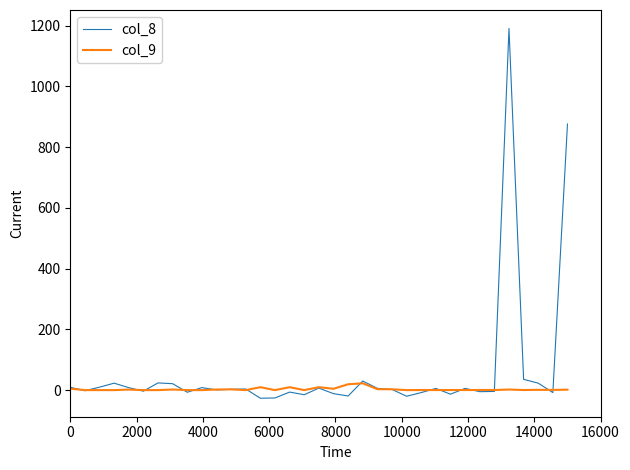

Rank the series by their maximum value, from highest to lowest.

col_8, col_9